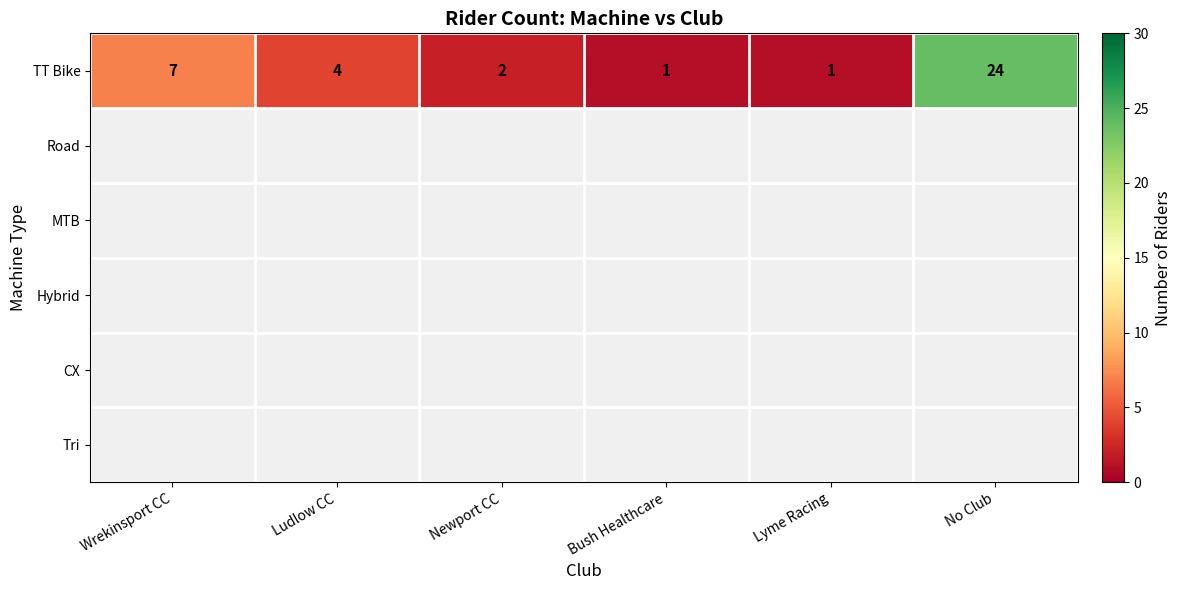

What is the greatest value displayed?

24.0